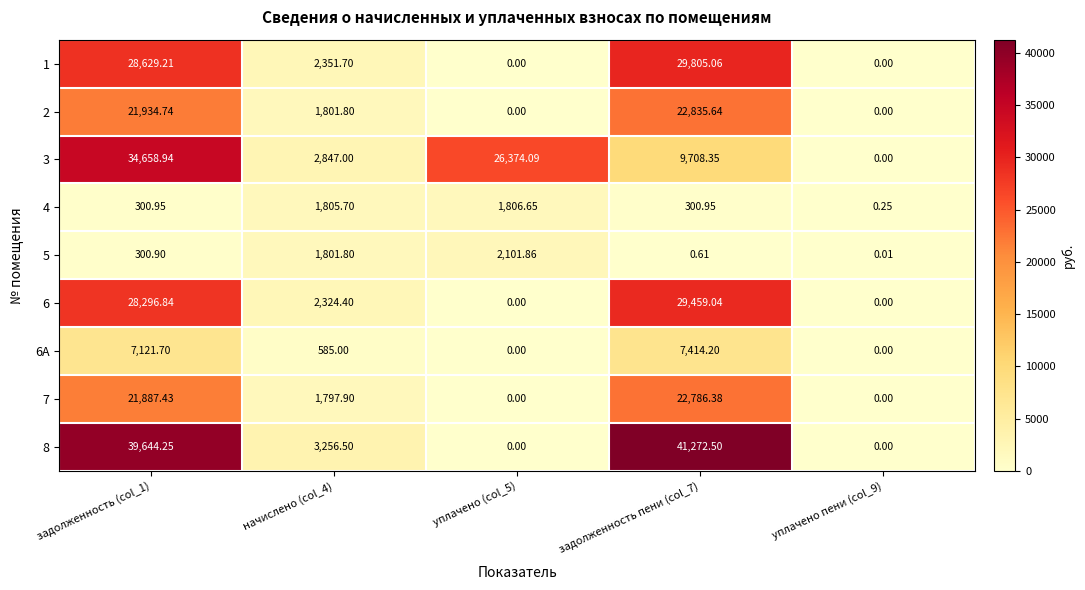

Is the value of 5 at начислено (col_4) greater than the value of 7 at уплачено (col_5)?

Yes